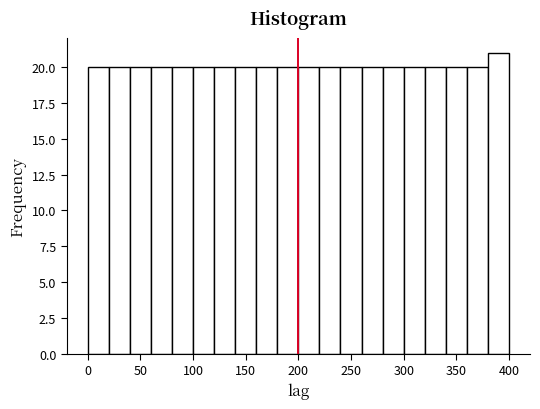

Reading left to right, list every bar in this chart as the range it spans on the x-axis followed by its height. The values are not printed on the chart, so give them approximately, as read against the axis.

0 to 20: 20
20 to 40: 20
40 to 60: 20
60 to 80: 20
80 to 100: 20
100 to 120: 20
120 to 140: 20
140 to 160: 20
160 to 180: 20
180 to 200: 20
200 to 220: 20
220 to 240: 20
240 to 260: 20
260 to 280: 20
280 to 300: 20
300 to 320: 20
320 to 340: 20
340 to 360: 20
360 to 380: 20
380 to 400: 21